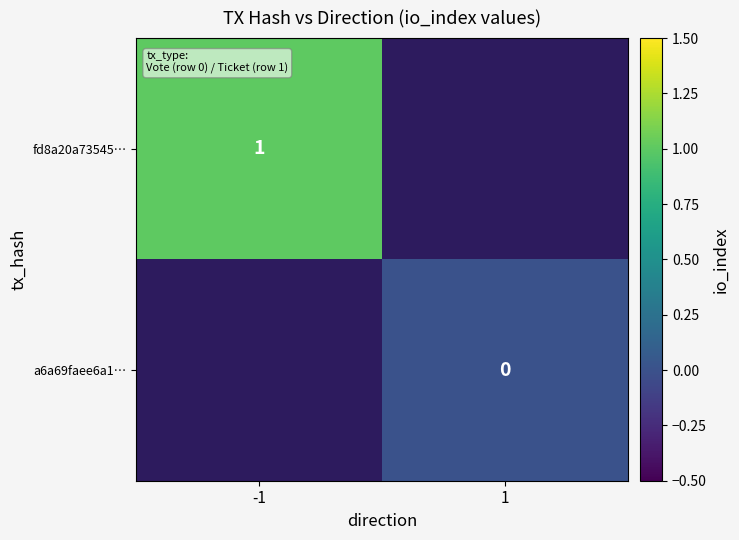

The value of fd8a20a73545… at -1 is 0. True or false?

False